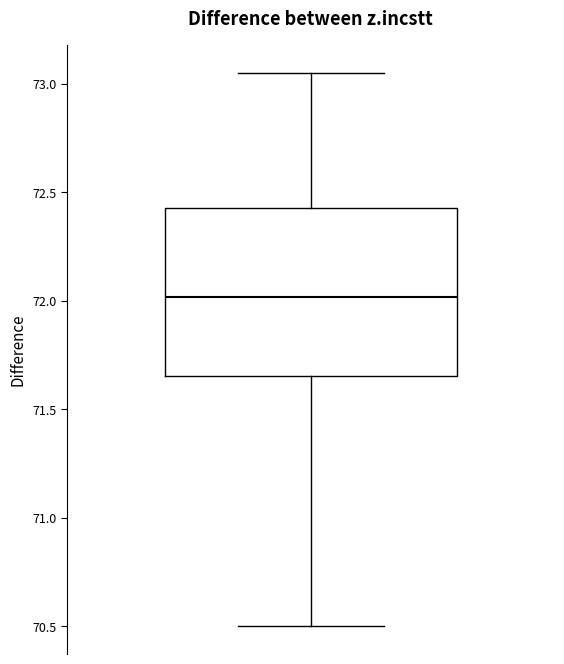

Transcribe this box plot: give where the median line is, the range the box spans, and where the two whiskers end, as read against the y-axis. The values are not printed on the chart, so give them approximately, as read against the axis.

median 72.00, box 71.65 to 72.45, whiskers 70.50 to 73.05